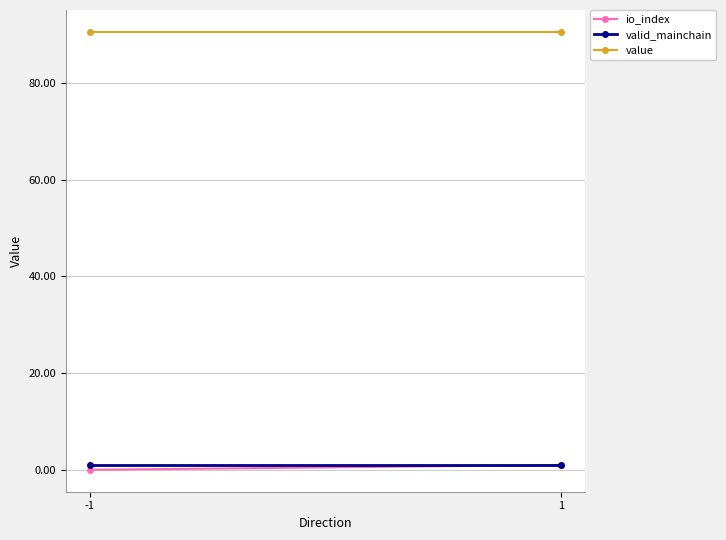

Is it true that valid_mainchain equals 1.3 at -1?

False